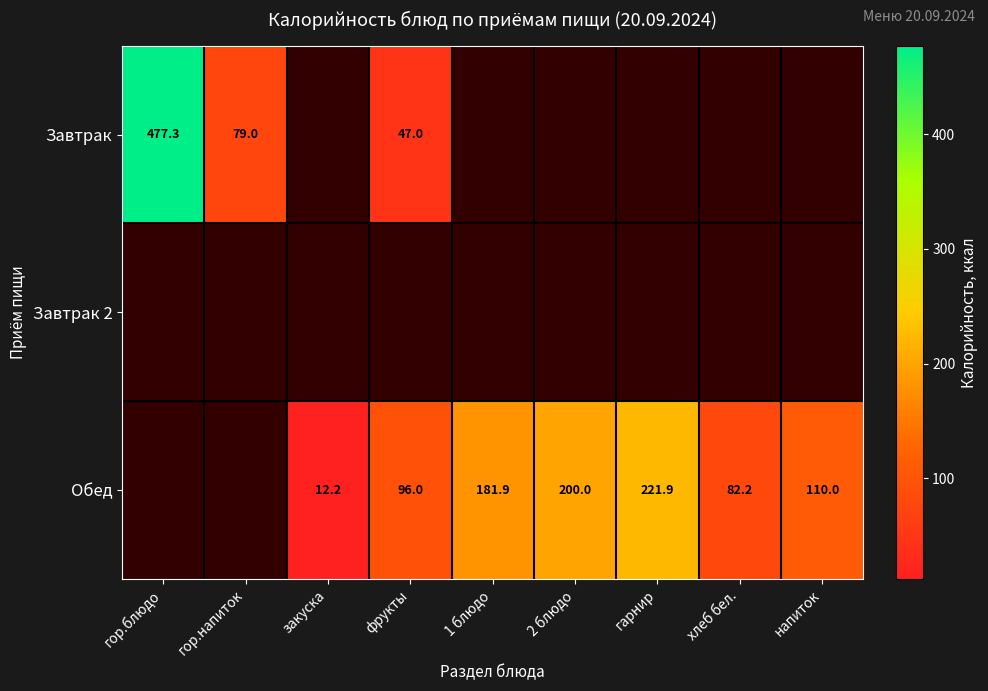

True or false: Обед has a value of 12.2 at закуска.

True